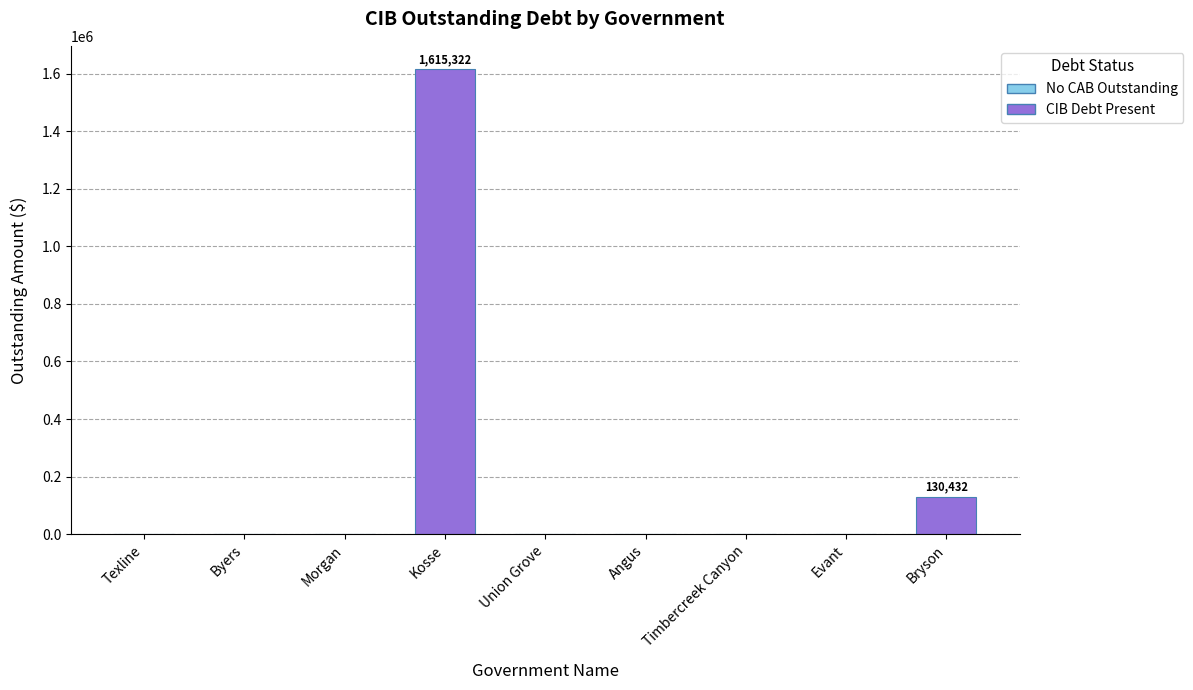

Reading right to left, list all the values displayed in this chart.

Bryson=130432.5	Evant=0.0	Timbercreek Canyon=0.0	Angus=0.0	Union Grove=0.0	Kosse=1615322.1	Morgan=0.0	Byers=0.0	Texline=0.0